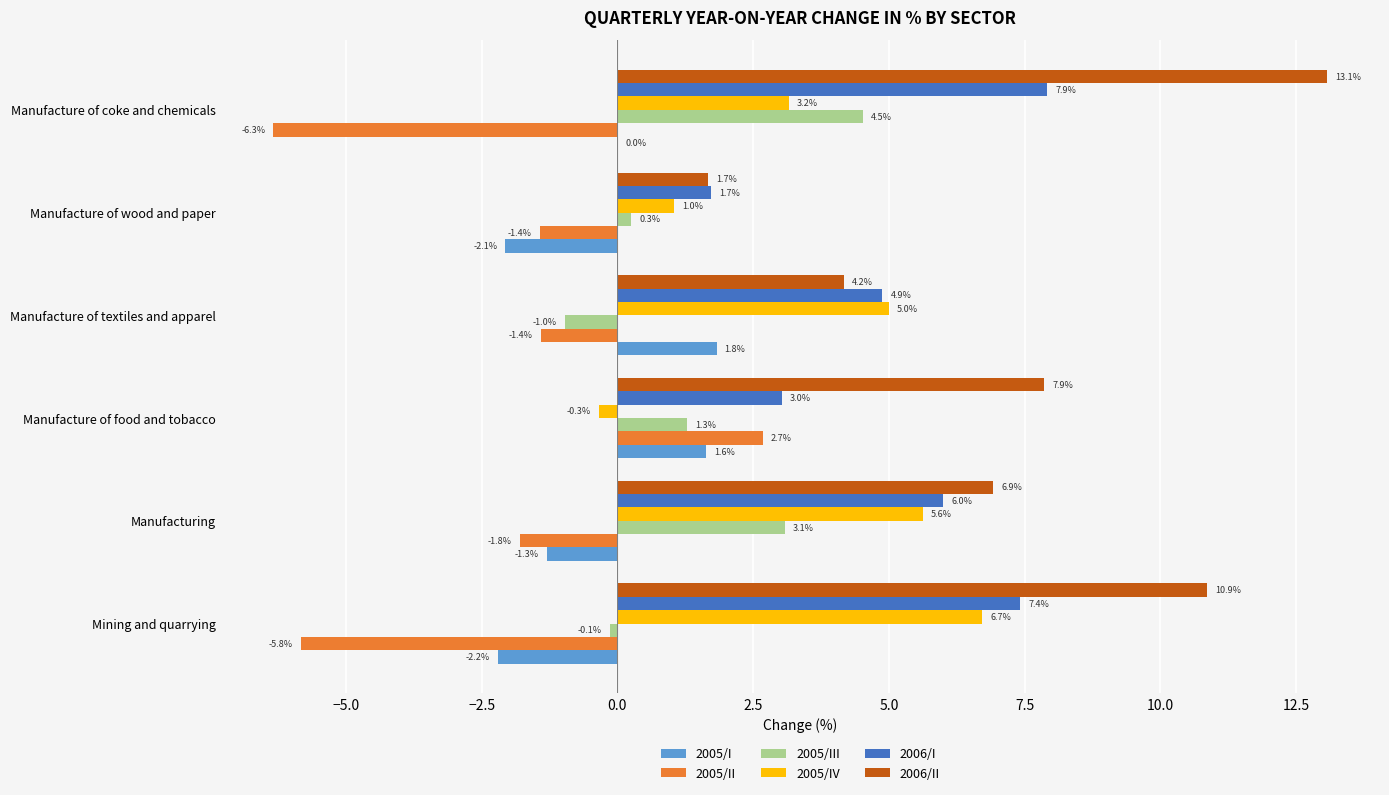

At which category is the sum across all series the highest?

Manufacture of coke and chemicals